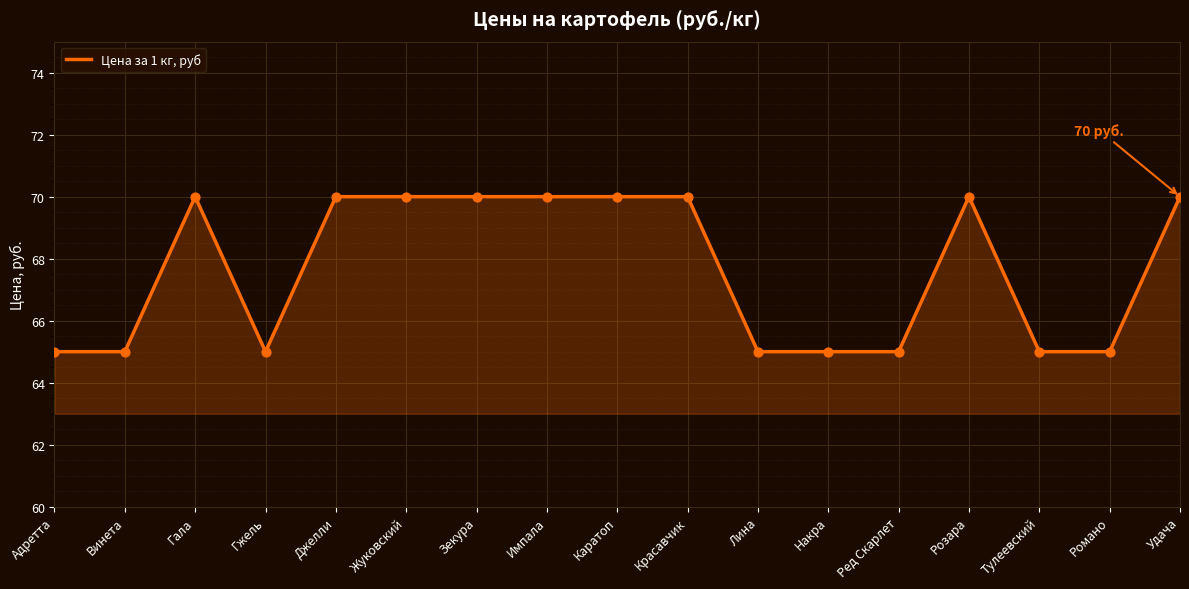

What is the change in value from Жуковский to Накра?

-5